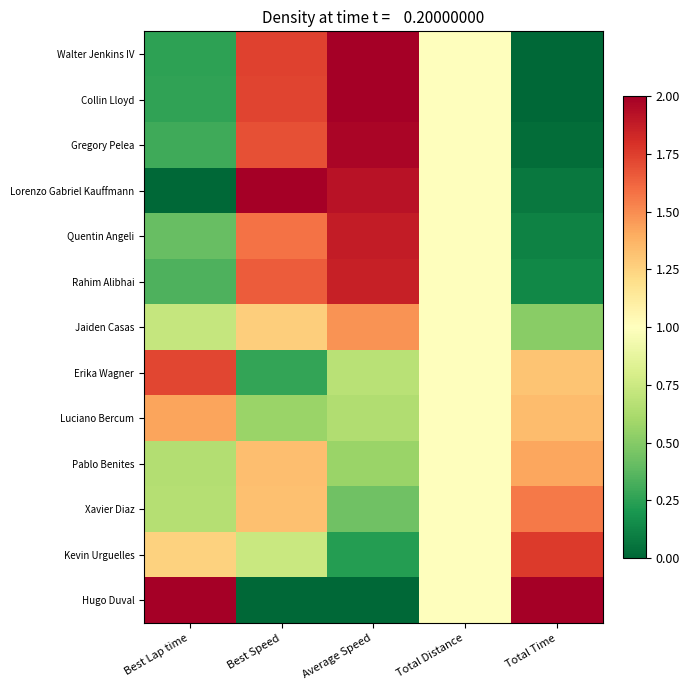

Reading right to left, transcribe all the data shown in this chart.

Walter Jenkins IV: Total Time=0.0	Total Distance=1.0	Average Speed=2.0	Best Speed=1.7	Best Lap time=0.3
Collin Lloyd: Total Time=0.0	Total Distance=1.0	Average Speed=2.0	Best Speed=1.7	Best Lap time=0.3
Gregory Pelea: Total Time=0.0	Total Distance=1.0	Average Speed=2.0	Best Speed=1.7	Best Lap time=0.3
Lorenzo Gabriel Kauffmann: Total Time=0.1	Total Distance=1.0	Average Speed=1.9	Best Speed=2.0	Best Lap time=0.0
Quentin Angeli: Total Time=0.1	Total Distance=1.0	Average Speed=1.9	Best Speed=1.6	Best Lap time=0.4
Rahim Alibhai: Total Time=0.1	Total Distance=1.0	Average Speed=1.9	Best Speed=1.7	Best Lap time=0.3
Jaiden Casas: Total Time=0.5	Total Distance=1.0	Average Speed=1.5	Best Speed=1.3	Best Lap time=0.7
Erika Wagner: Total Time=1.3	Total Distance=1.0	Average Speed=0.7	Best Speed=0.3	Best Lap time=1.7
Luciano Bercum: Total Time=1.3	Total Distance=1.0	Average Speed=0.6	Best Speed=0.6	Best Lap time=1.4
Pablo Benites: Total Time=1.4	Total Distance=1.0	Average Speed=0.6	Best Speed=1.3	Best Lap time=0.7
Xavier Diaz: Total Time=1.6	Total Distance=1.0	Average Speed=0.4	Best Speed=1.3	Best Lap time=0.7
Kevin Urguelles: Total Time=1.8	Total Distance=1.0	Average Speed=0.2	Best Speed=0.7	Best Lap time=1.3
Hugo Duval: Total Time=2.0	Total Distance=1.0	Average Speed=0.0	Best Speed=0.0	Best Lap time=2.0